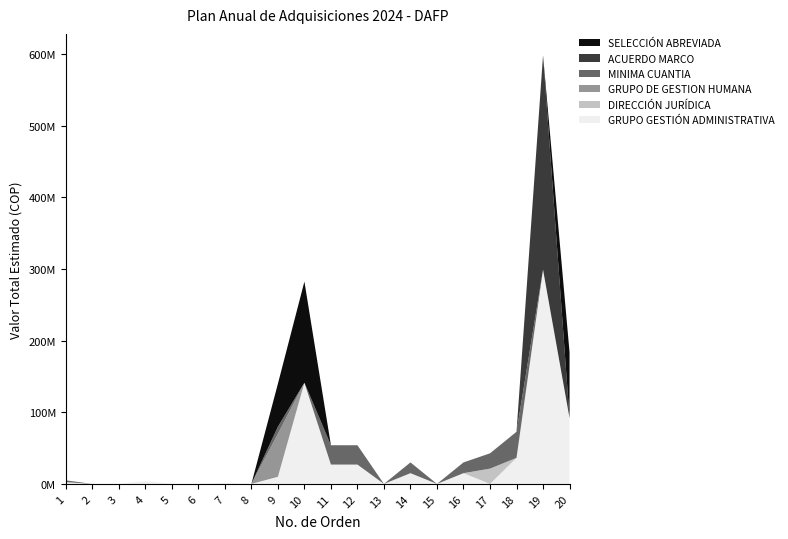

Reading left to right, list all the values displayed in this chart.

GRUPO GESTIÓN ADMINISTRATIVA: 1=2480000	2=0	3=0	4=4000000	5=0	6=0	7=0	8=0	9=9909442	10=141294347	11=27000000	12=26990939	13=0	14=15000000	15=0	16=15000000	17=0	18=36400000	19=299276000	20=91945463
DIRECCIÓN JURÍDICA: 1=0	2=0	3=0	4=0	5=0	6=0	7=0	8=0	9=0	10=0	11=0	12=0	13=0	14=0	15=0	16=0	17=21348600	18=0	19=0	20=0
GRUPO DE GESTION HUMANA: 1=0	2=0	3=0	4=0	5=0	6=0	7=197640	8=0	9=60000000	10=0	11=0	12=0	13=0	14=0	15=0	16=0	17=0	18=0	19=0	20=0
MINIMA CUANTIA: 1=2480000	2=0	3=0	4=0	5=0	6=0	7=0	8=0	9=9909442	10=0	11=27000000	12=26990939	13=0	14=15000000	15=0	16=15000000	17=21348600	18=36400000	19=0	20=0
ACUERDO MARCO: 1=0	2=0	3=0	4=0	5=0	6=0	7=0	8=0	9=0	10=0	11=0	12=0	13=0	14=0	15=0	16=0	17=0	18=0	19=299276000	20=0
SELECCIÓN ABREVIADA: 1=0	2=0	3=0	4=0	5=0	6=0	7=0	8=0	9=60000000	10=141294347	11=0	12=0	13=0	14=0	15=0	16=0	17=0	18=0	19=0	20=91945463